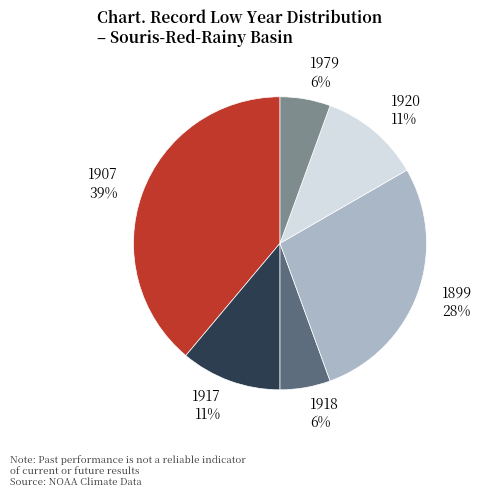

How many segments does this pie chart have?

6